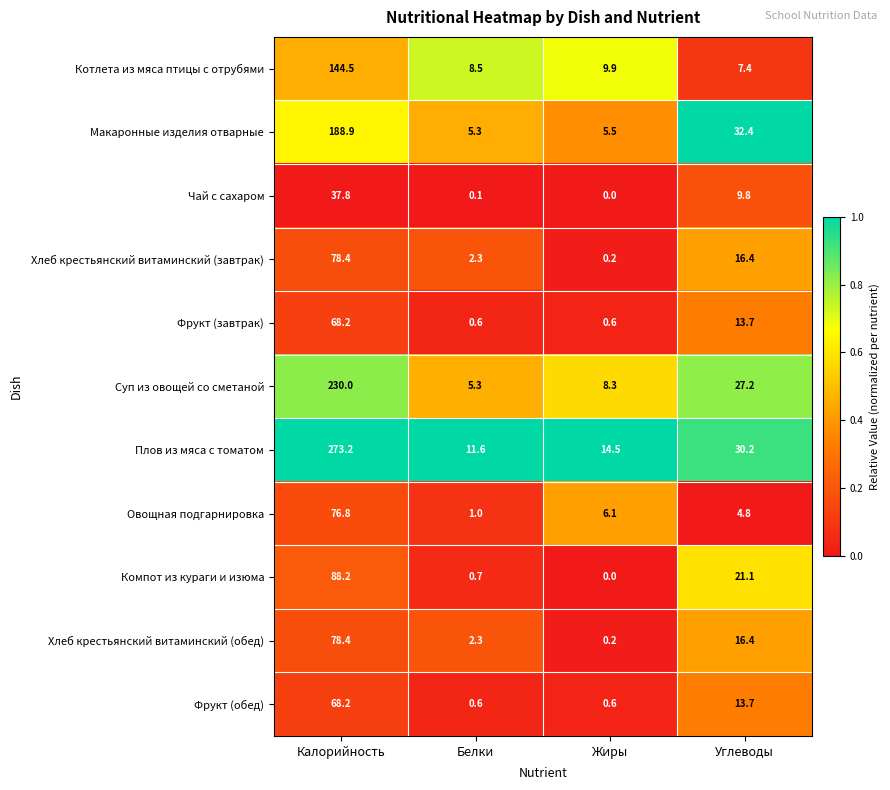

What is the approximate value of Чай с сахаром at Углеводы?

9.8